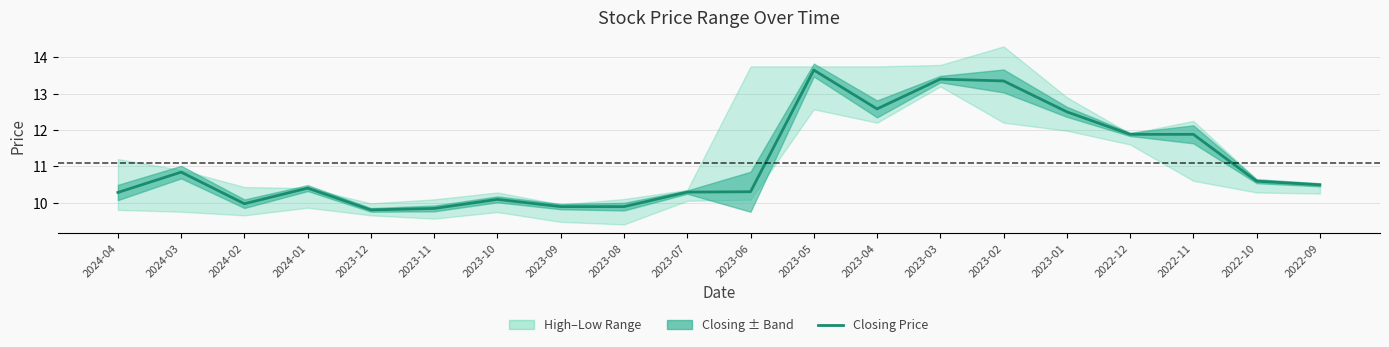

How many lines are shown in the chart?

1